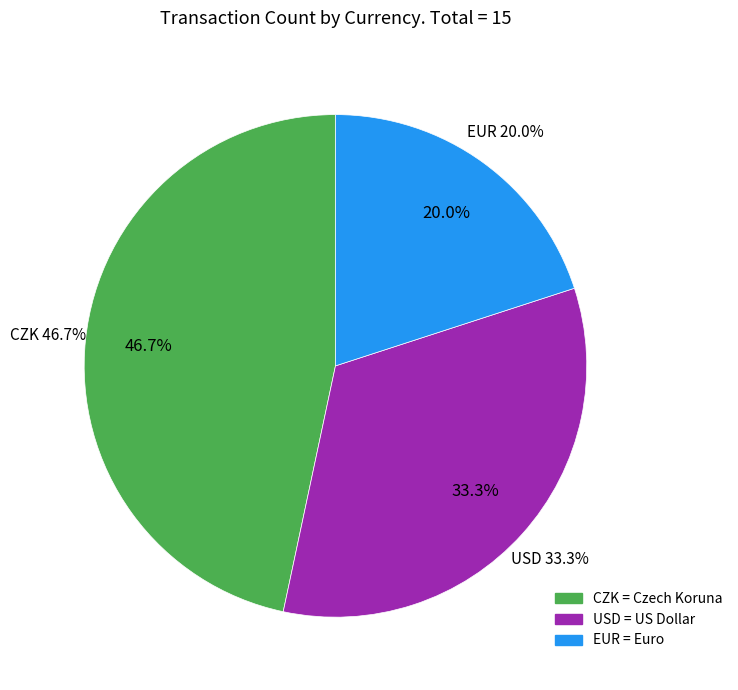

Does USD represent more than half of the total?

No